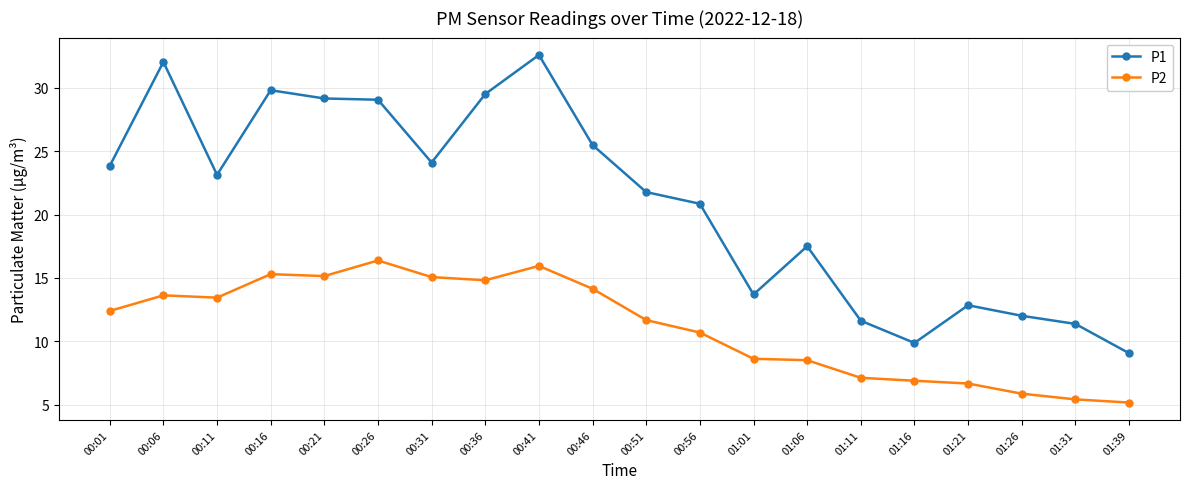

What is the sum of the P2 values at 00:21 and 01:26?

21.0